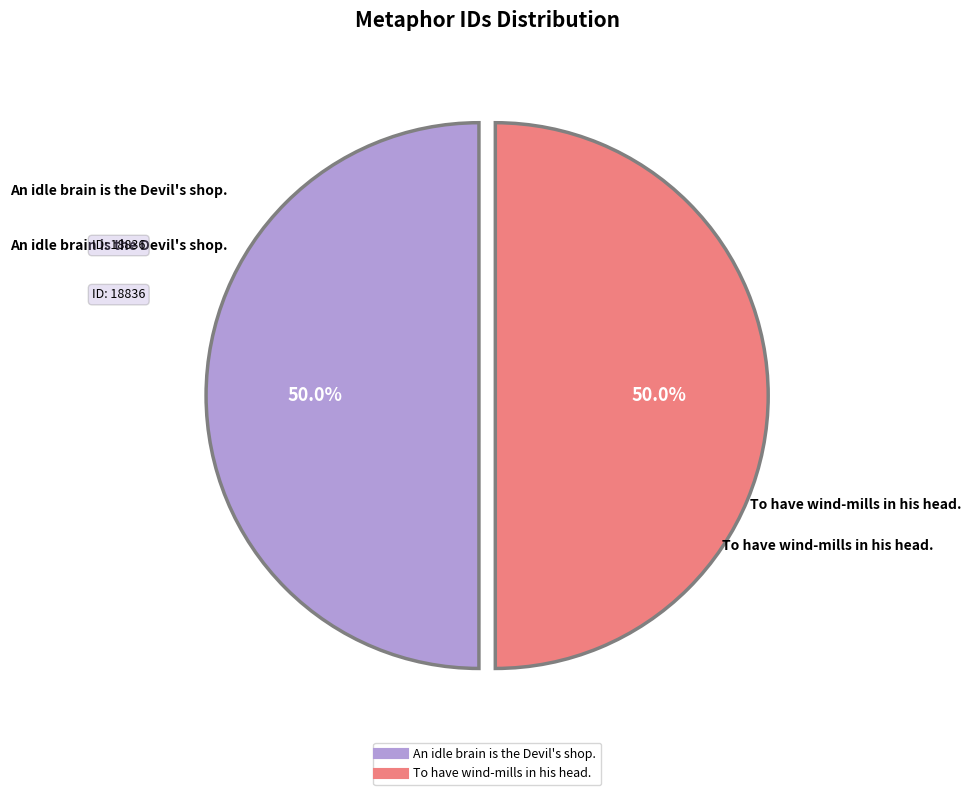

Approximately how many times larger is the value at To have wind-mills in his head. compared to An idle brain is the Devil's shop.?

1.0